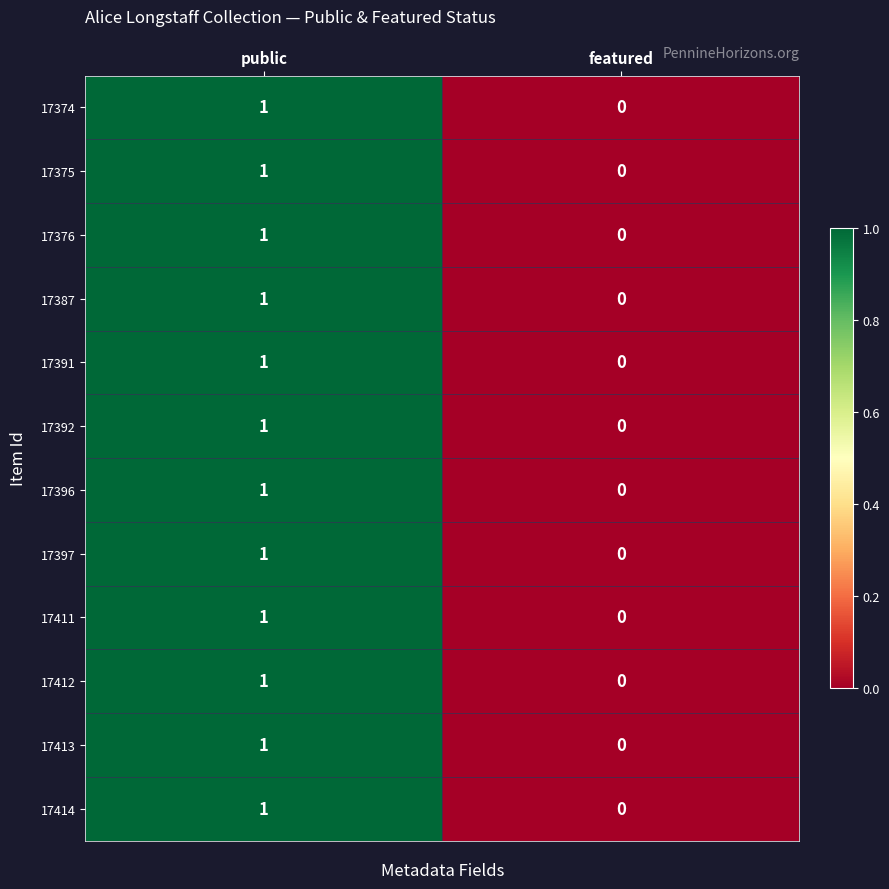

Reading left to right, list all the values displayed in this chart.

17374: 1	0
17375: 1	0
17376: 1	0
17387: 1	0
17391: 1	0
17392: 1	0
17396: 1	0
17397: 1	0
17411: 1	0
17412: 1	0
17413: 1	0
17414: 1	0